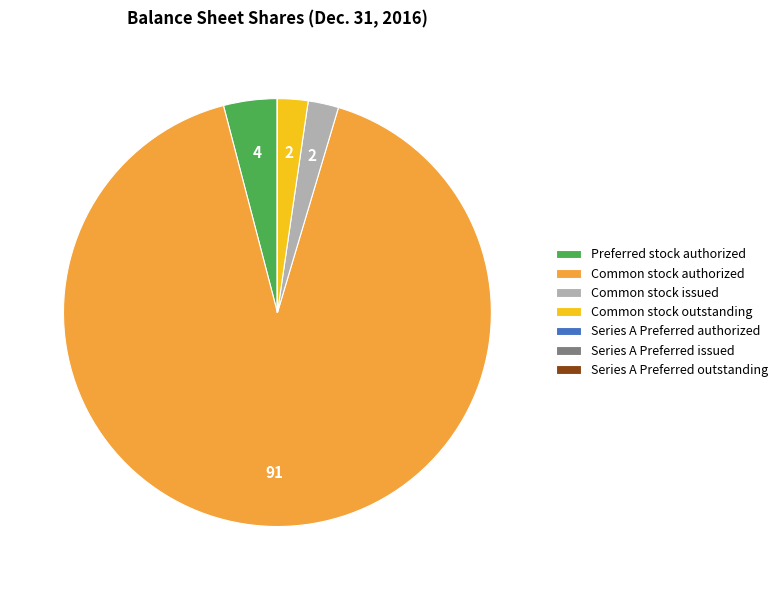

Is the sum of Common stock outstanding and Common stock issued greater than half?

No